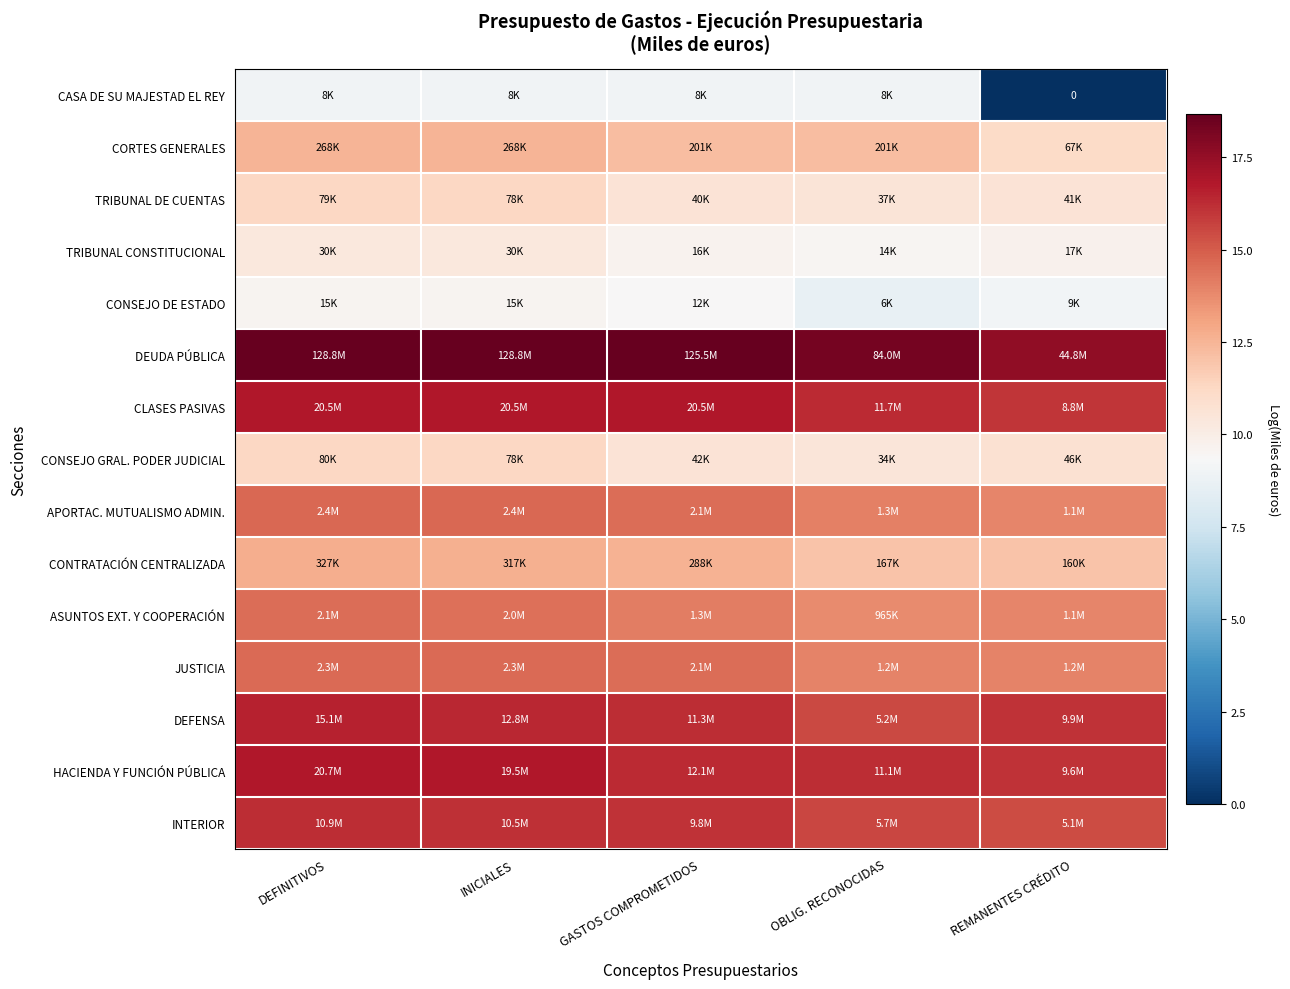

Rank the series at OBLIG. RECONOCIDAS from highest to lowest value.

DEUDA PÚBLICA, CLASES PASIVAS, HACIENDA Y FUNCIÓN PÚBLICA, INTERIOR, DEFENSA, APORTAC. MUTUALISMO ADMIN., JUSTICIA, ASUNTOS EXT. Y COOPERACIÓN, CORTES GENERALES, CONTRATACIÓN CENTRALIZADA, TRIBUNAL DE CUENTAS, CONSEJO GRAL. PODER JUDICIAL, TRIBUNAL CONSTITUCIONAL, CASA DE SU MAJESTAD EL REY, CONSEJO DE ESTADO